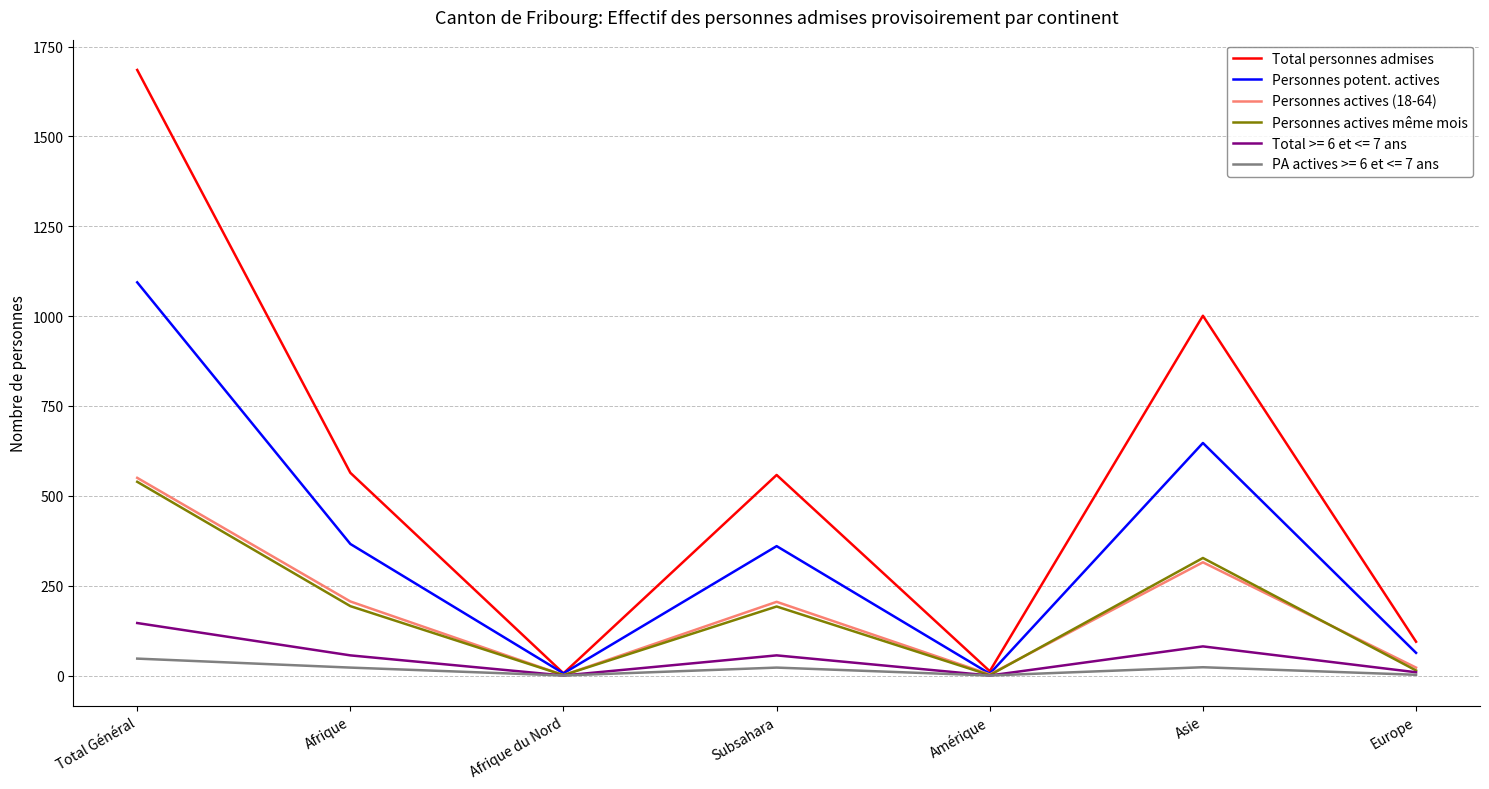

What is the average value of the Personnes actives (18-64) series?

186